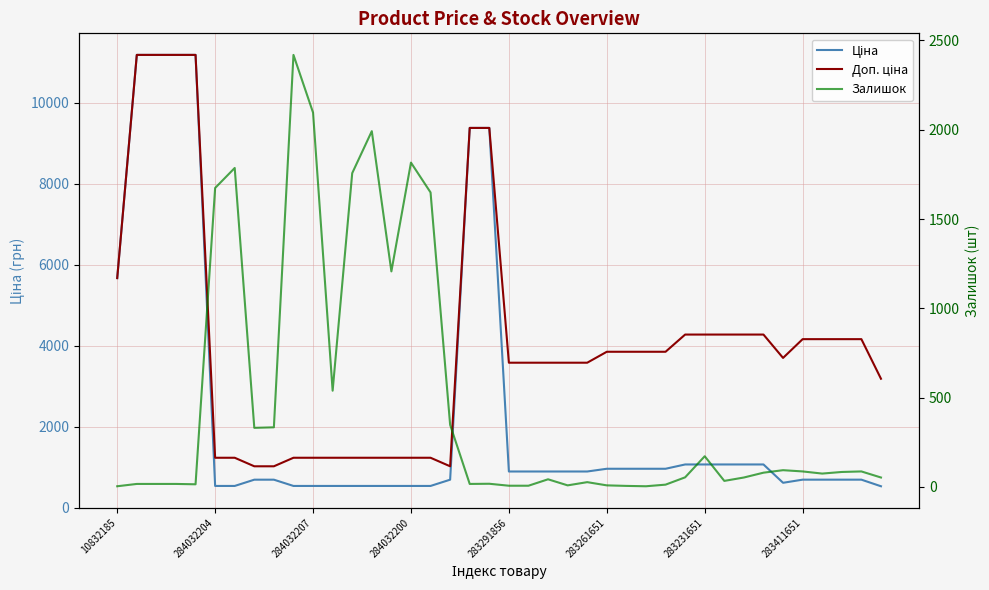

List the series in order of their overall mean, highest first.

Доп. ціна, Ціна, Залишок